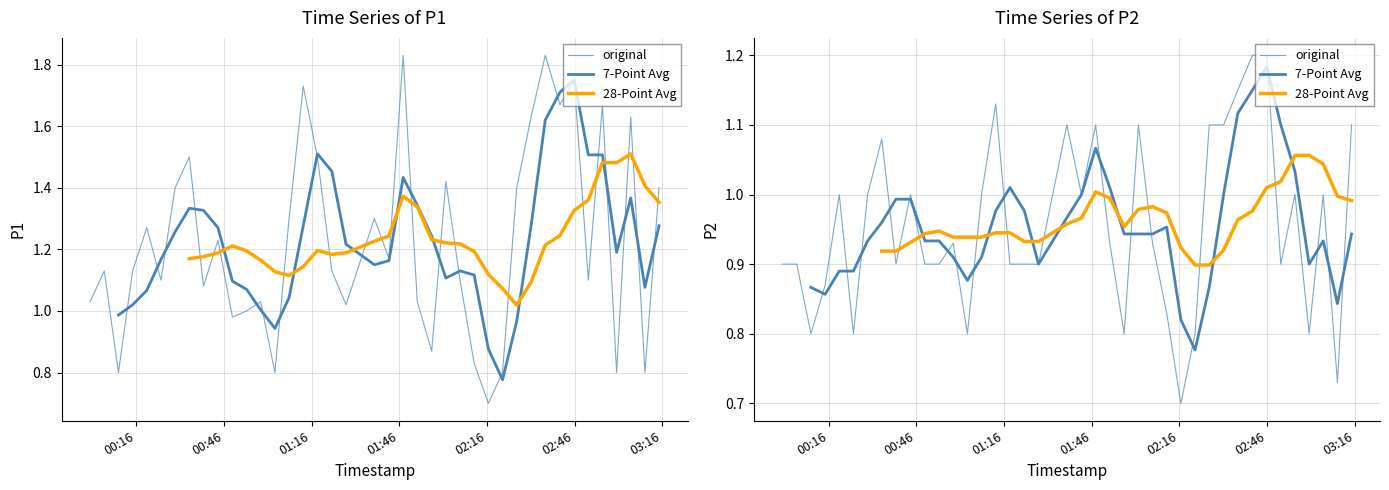

In original, how many points are higher than both neighbors (excluding endpoints)?

10